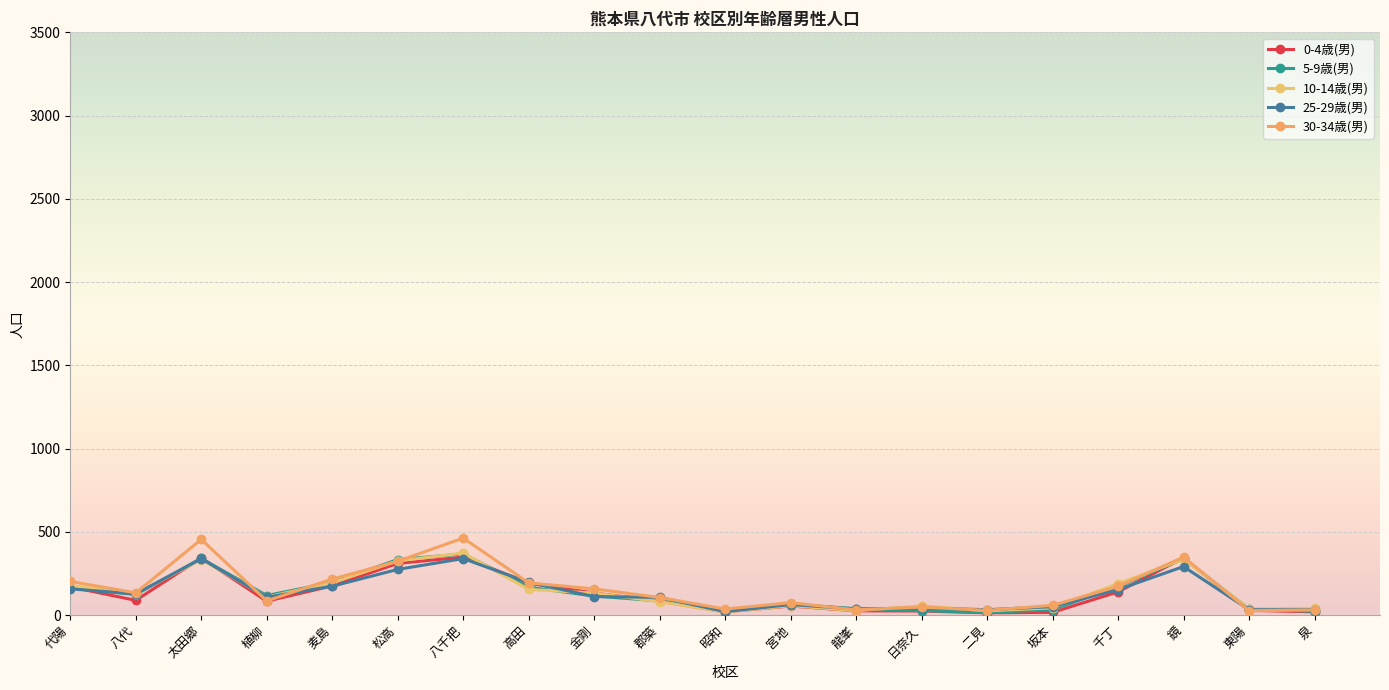

What is the label of the 14th point from the right?

八千把